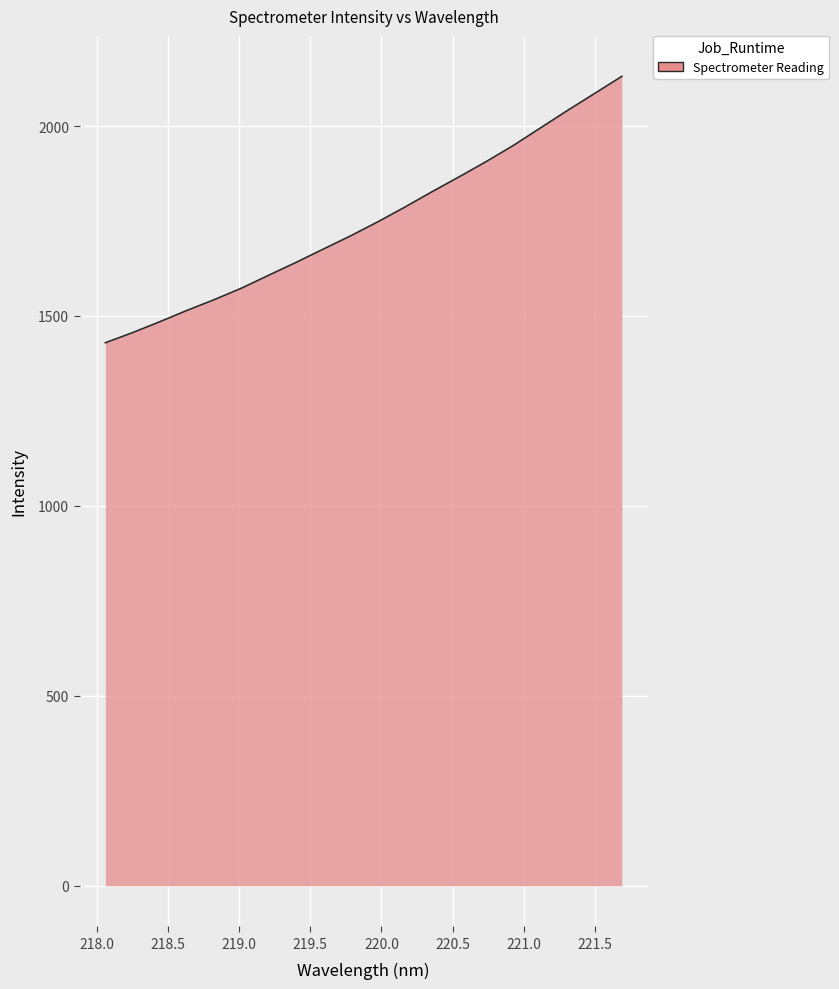

True or false: there are more than 1 points higher than both neighbors.

False